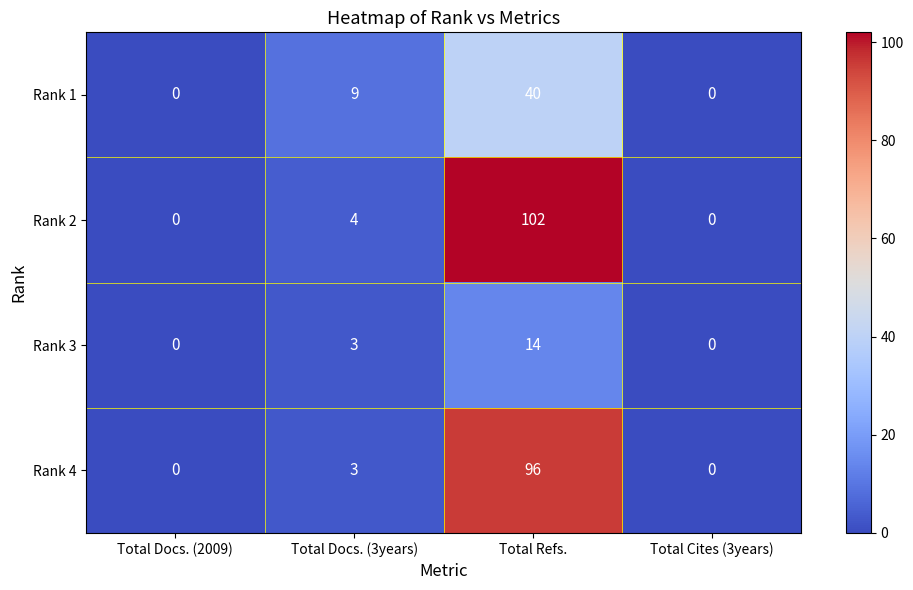

What is the approximate value of Rank 3 at Total Refs., to the nearest 10?

10